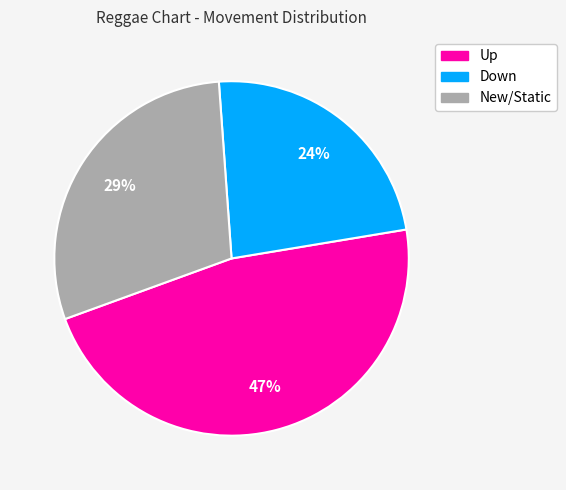

Is New/Static the majority of the pie?

No